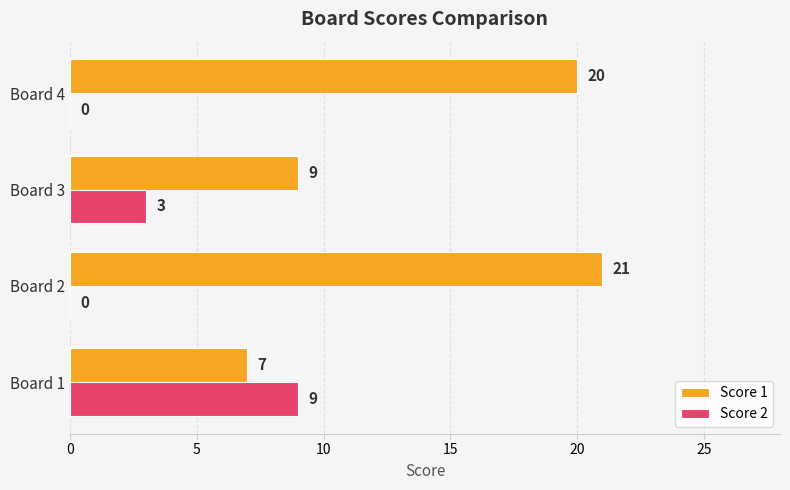

True or false: Score 1 has a value of 14 at Board 2.

False